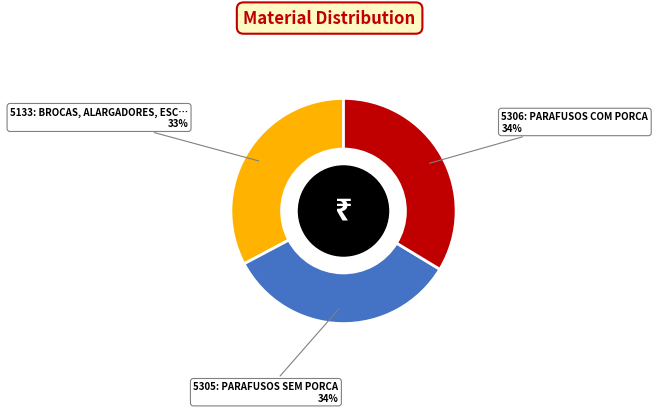

How many segments does this pie chart have?

3